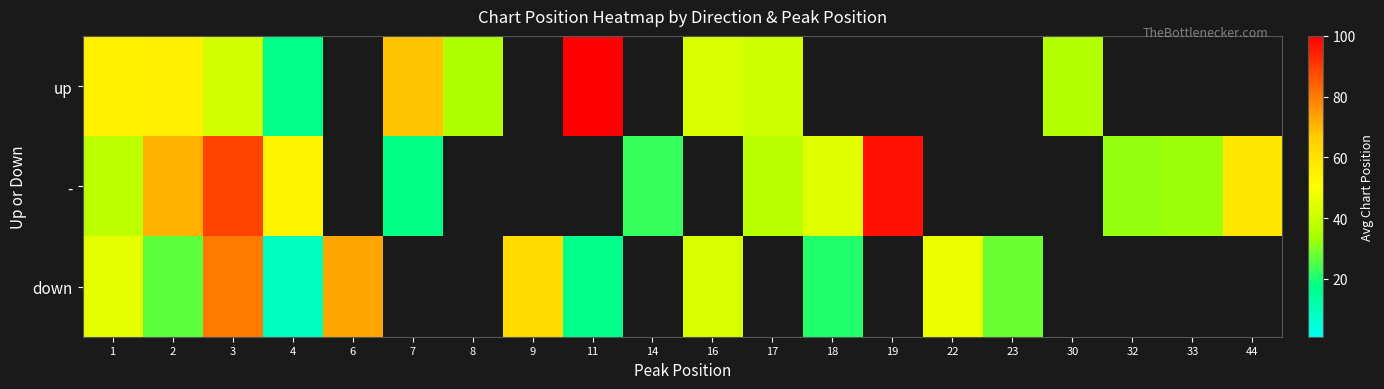

The up series shows 36.0 at 30. True or false?

True